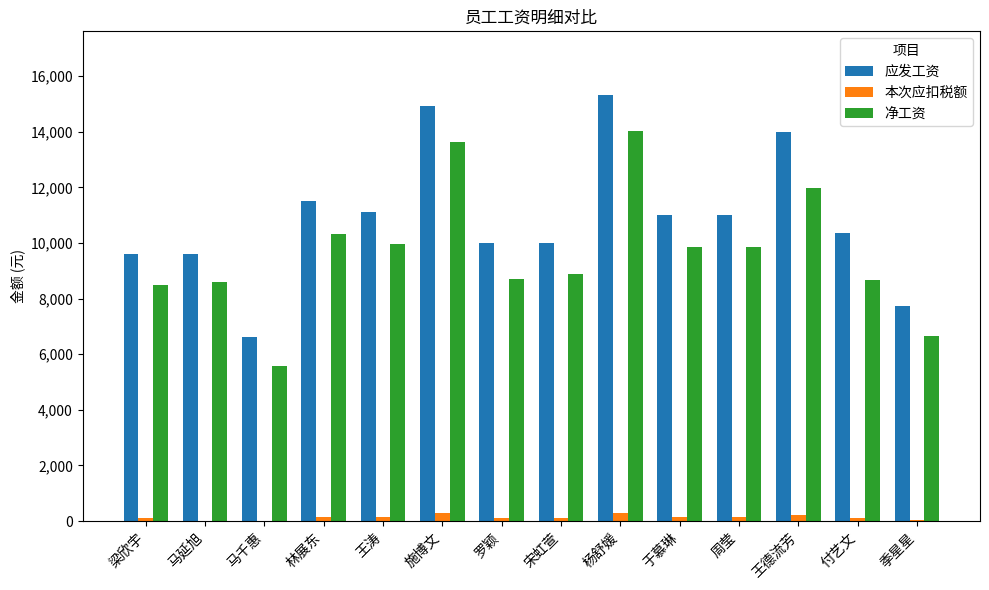

Are the bars grouped side by side (vs. stacked)?

Yes